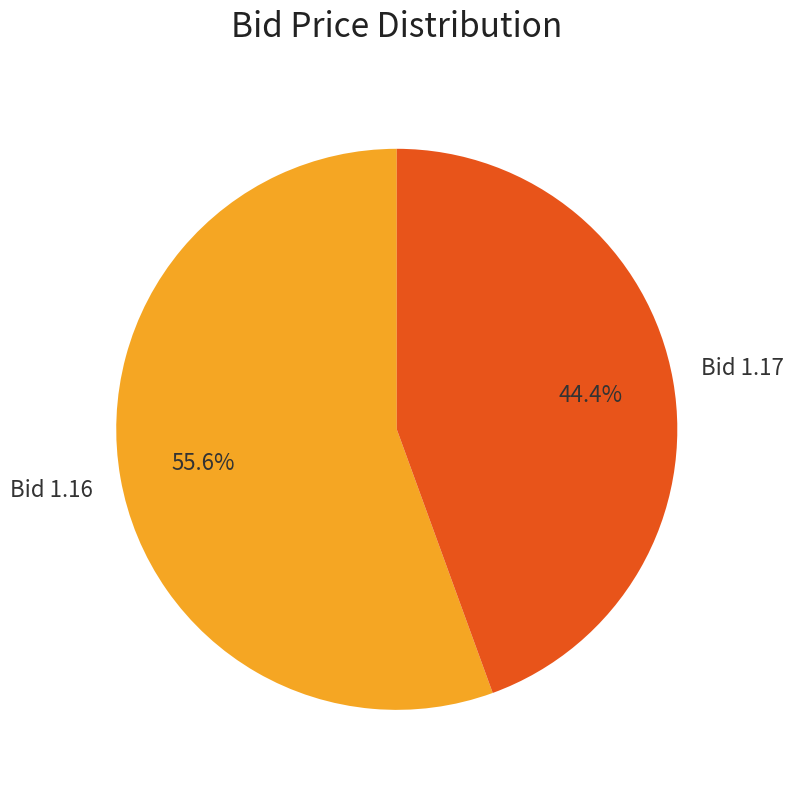

Is there any slice that represents more than half of the pie?

Yes